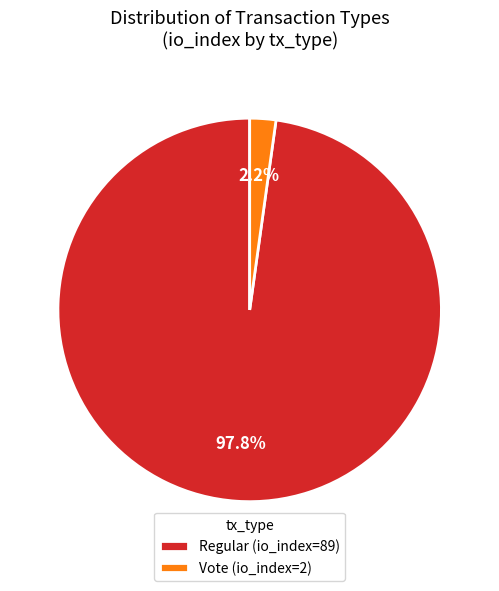

Is it true that Vote is 2% of the pie?

True